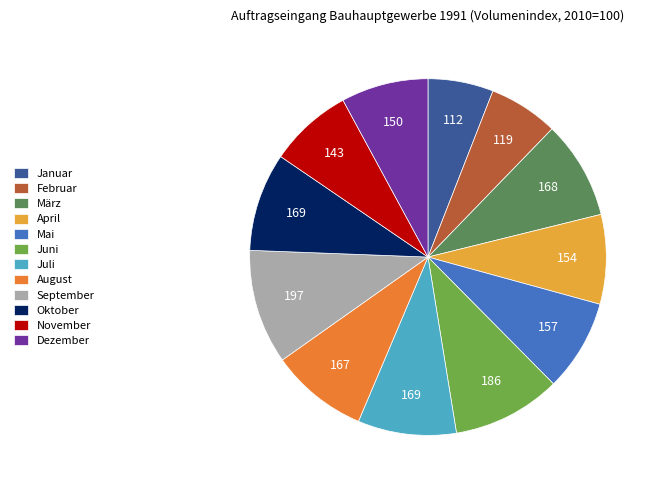

Which slice is the largest?

September